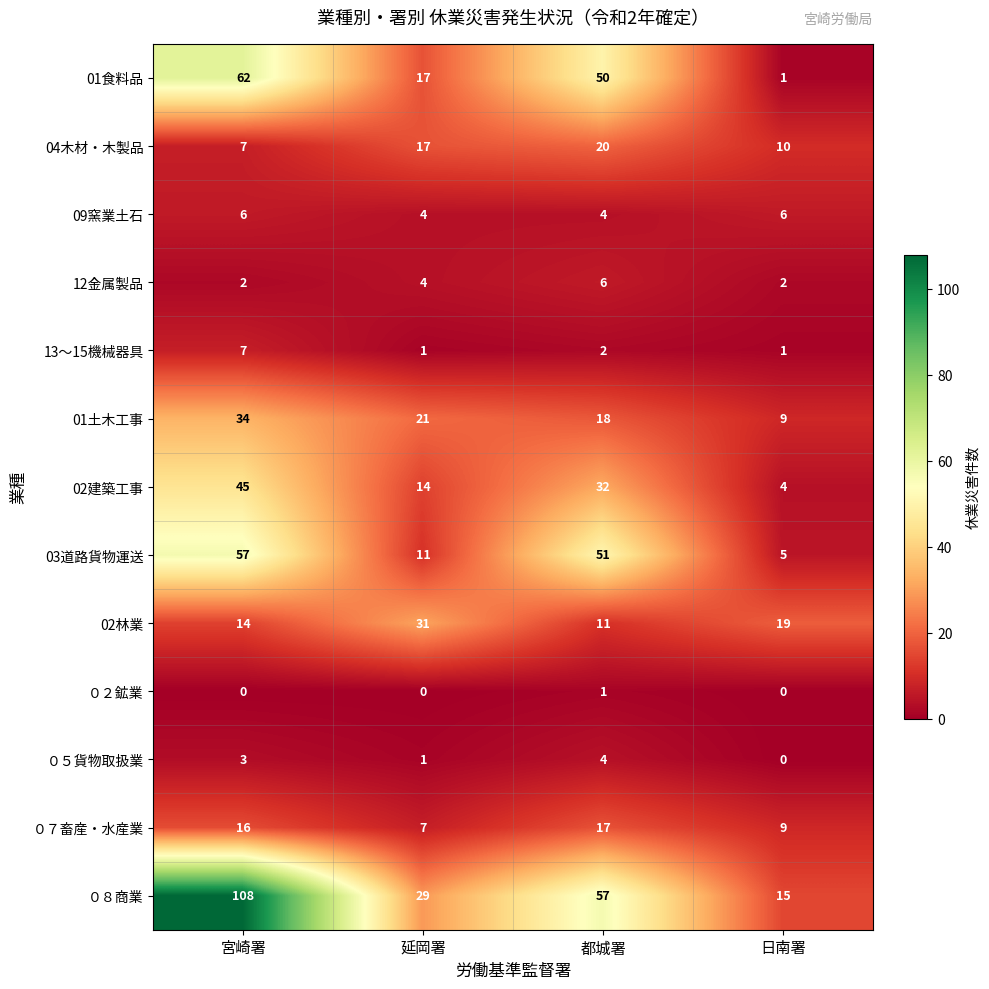

At which label does 01土木工事 first exceed 21?

宮崎署